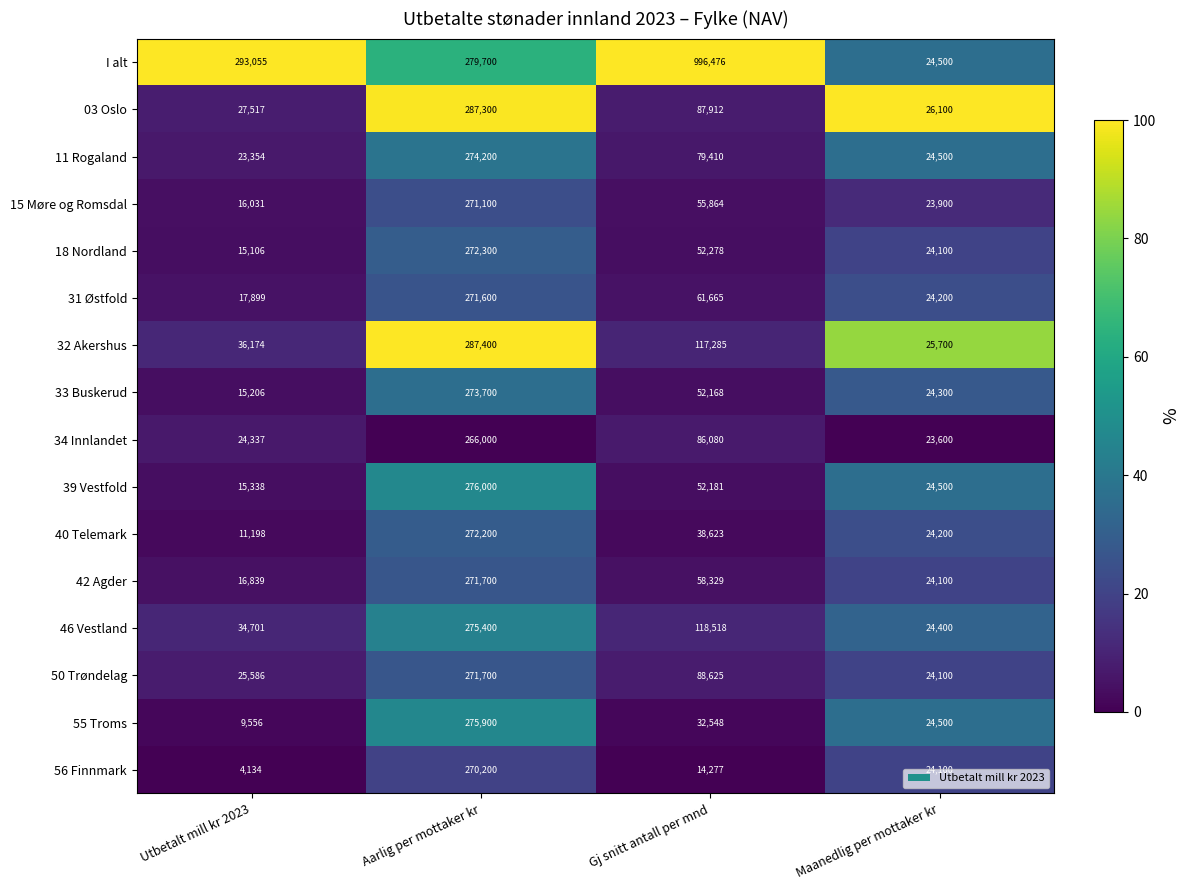

What is the sum of all I alt values?

1593731